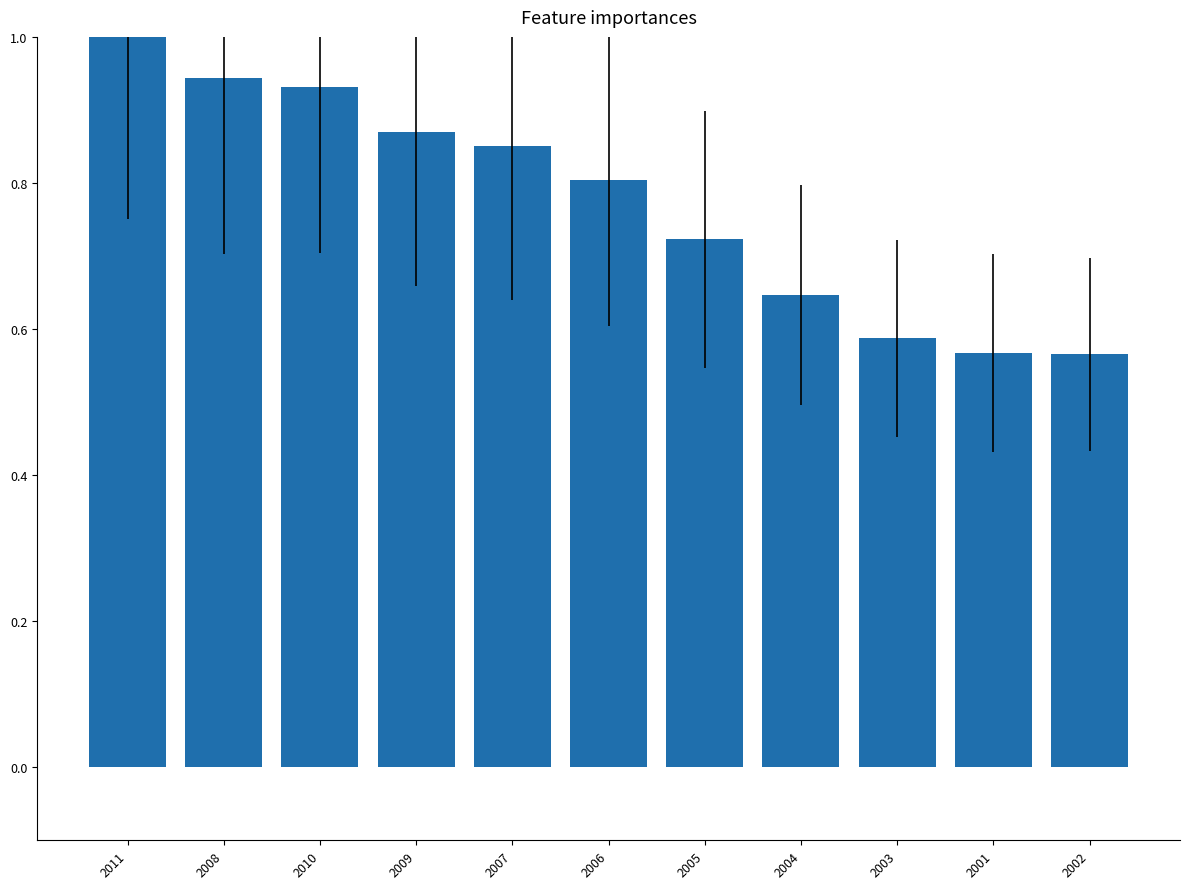

What is the greatest value displayed?

1.0